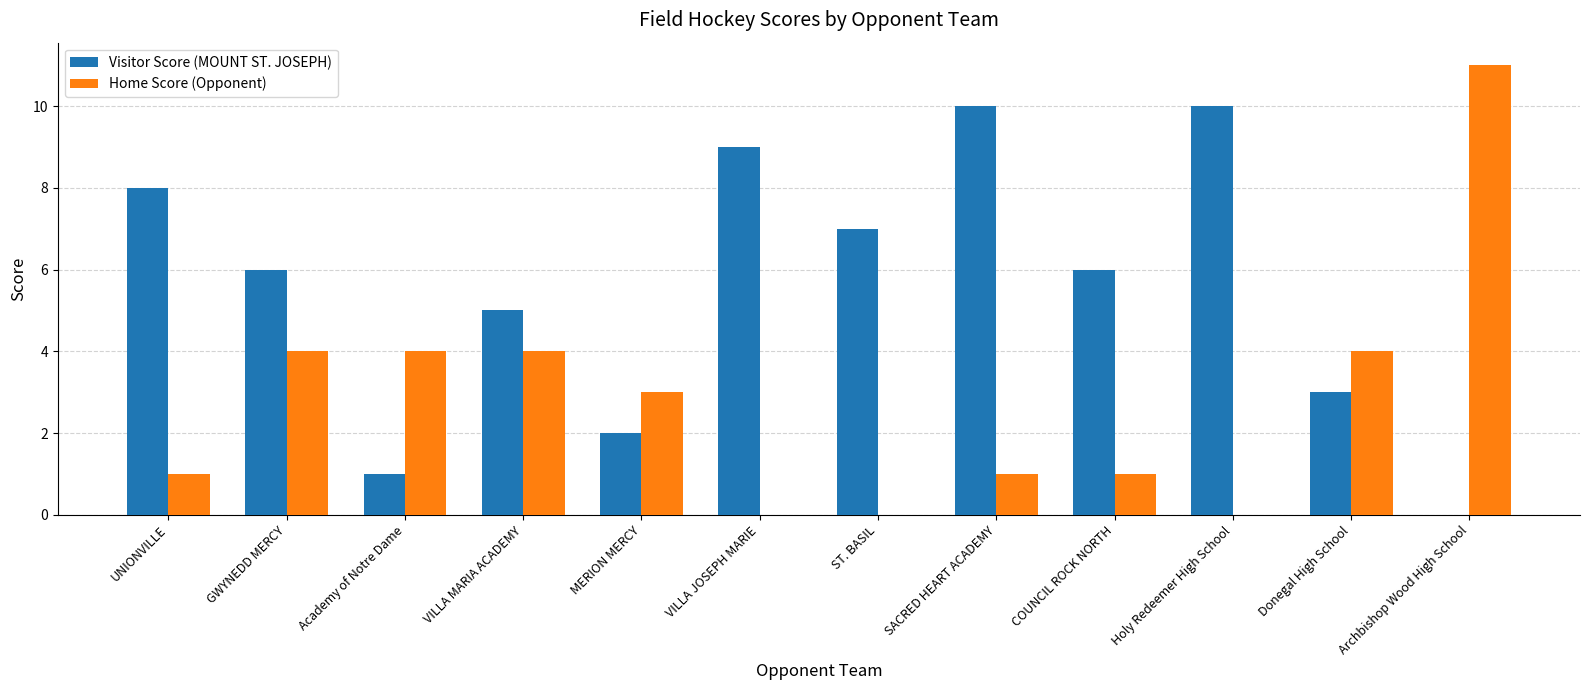

What is the sum of the Home Score (Opponent) values at COUNCIL ROCK NORTH and UNIONVILLE?

2